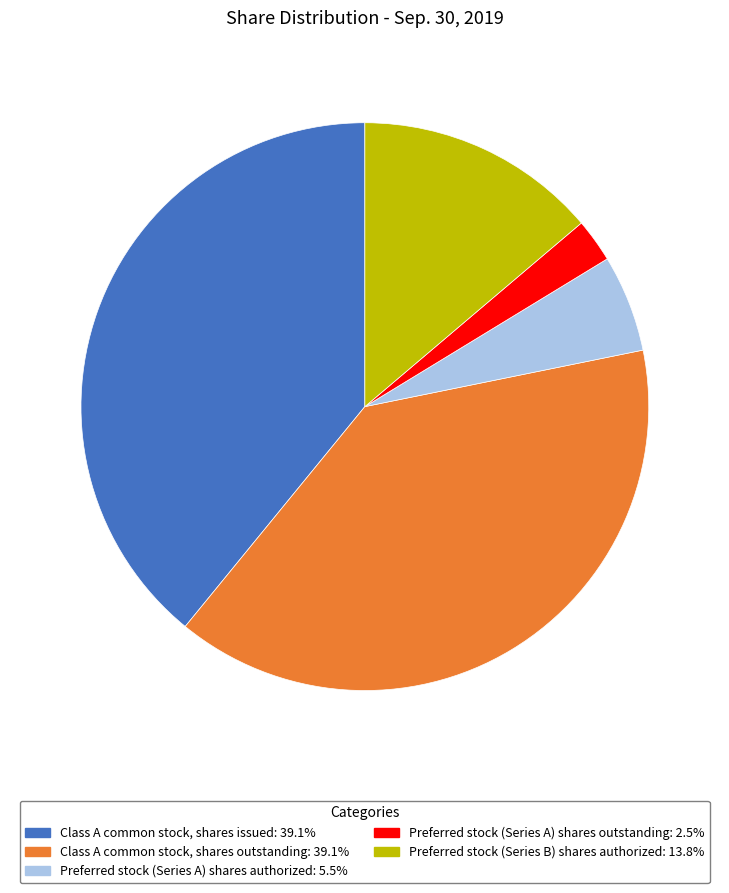

Is there a majority slice in this chart?

No